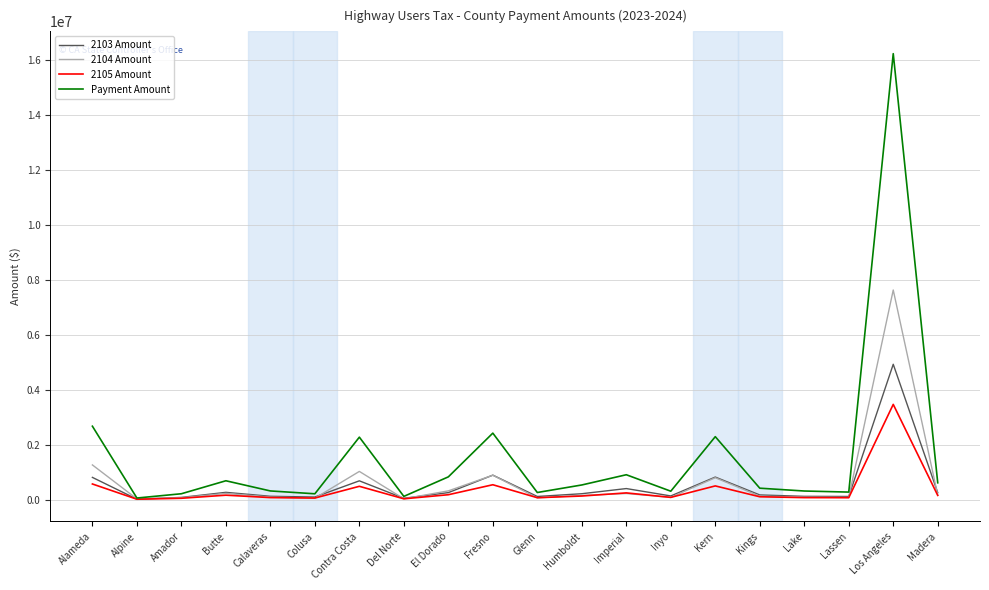

At how many categories does at least one series exceed 5783203?

1